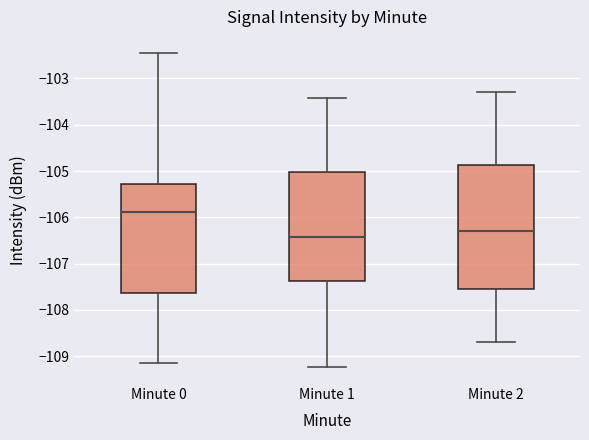

Which box's median line is the lowest?

Minute 1